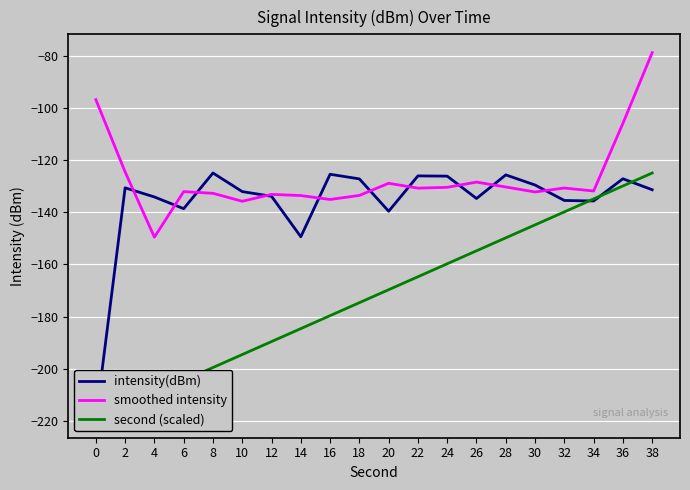

Reading left to right, what are all the values shown in this chart?

intensity(dBm): 0=-219.4	2=-130.7	4=-134.2	6=-138.7	8=-125.0	10=-132.1	12=-133.9	14=-149.4	16=-125.5	18=-127.2	20=-139.6	22=-126.1	24=-126.2	26=-134.8	28=-125.7	30=-129.6	32=-135.5	34=-135.7	36=-127.2	38=-131.4
smoothed intensity: 0=-96.8	2=-124.6	4=-149.6	6=-132.1	8=-132.8	10=-135.8	12=-133.2	14=-133.6	16=-135.1	18=-133.6	20=-128.9	22=-130.8	24=-130.5	26=-128.5	28=-130.3	30=-132.3	32=-130.7	34=-131.9	36=-106.0	38=-78.9
second (scaled): 0=-219.4	2=-214.4	4=-209.5	6=-204.5	8=-199.5	10=-194.6	12=-189.6	14=-184.6	16=-179.7	18=-174.7	20=-169.7	22=-164.7	24=-159.8	26=-154.8	28=-149.8	30=-144.9	32=-139.9	34=-134.9	36=-130.0	38=-125.0